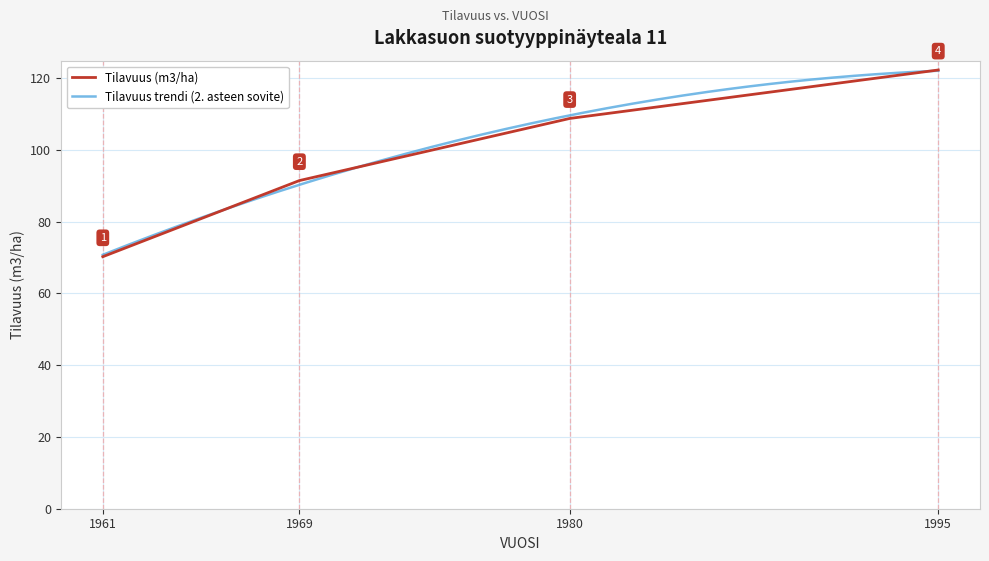

The chart shows a value of 107.8 at 1961. True or false?

False